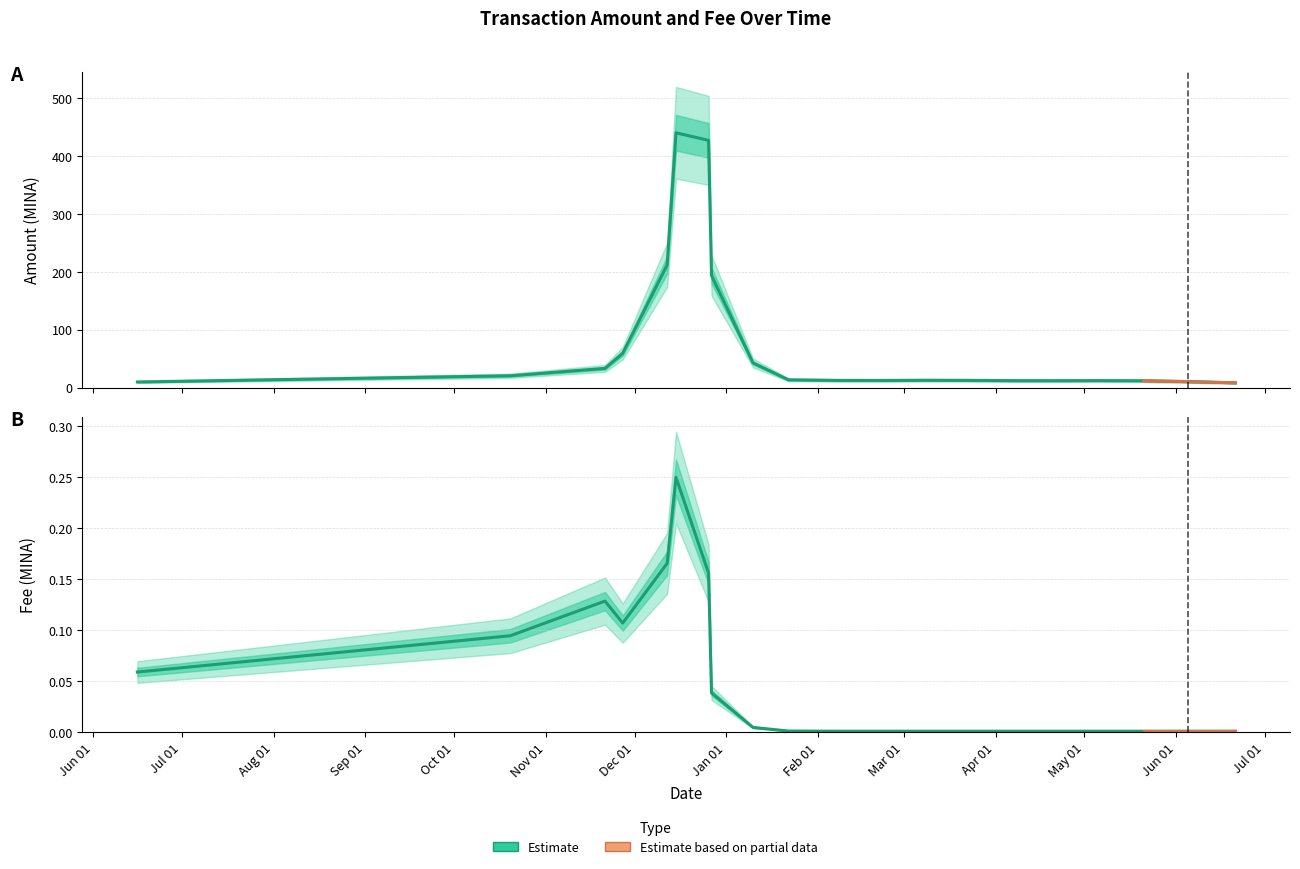

At which category is the sum across all series the highest?

2023-12-15